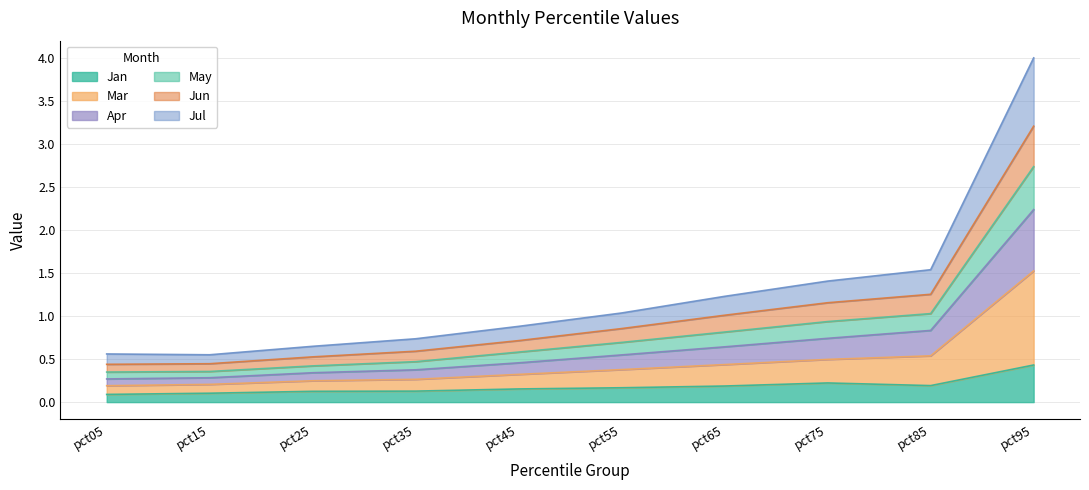

Is it true that Jan equals 0.1 at pct15?

True